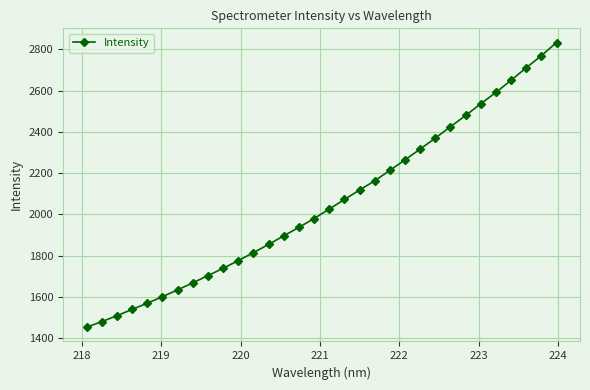

What is the value of the 27th point from the left?

2536.5